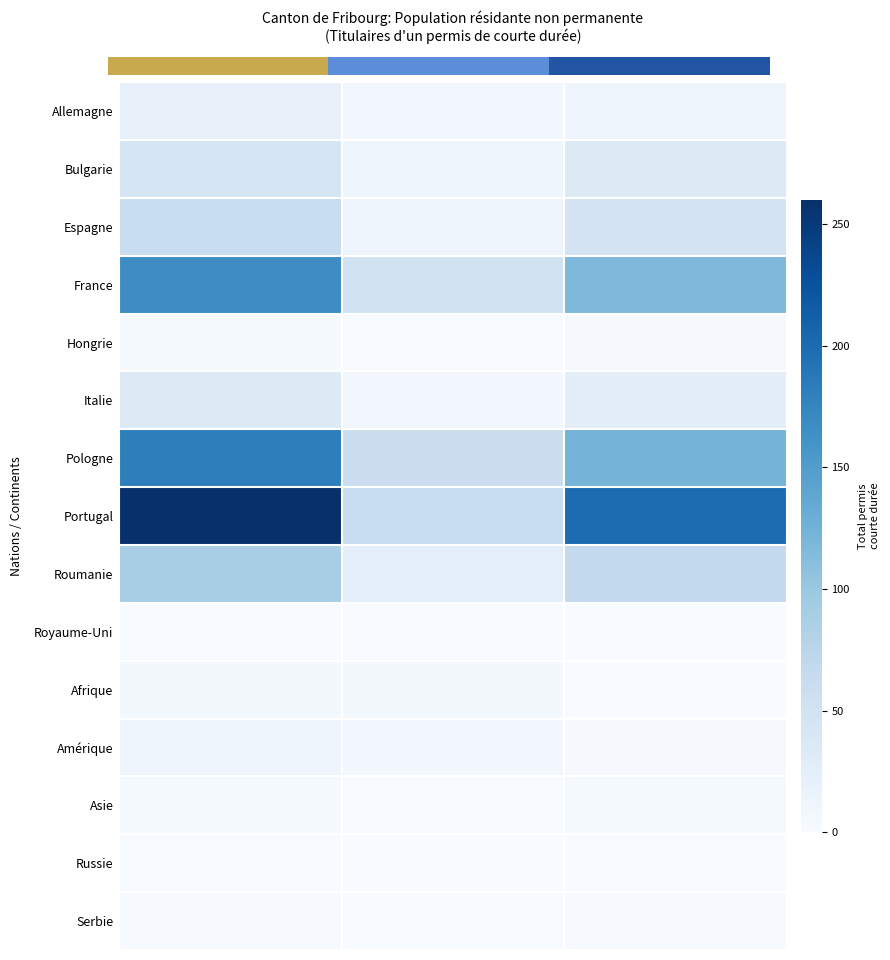

List the series in order of their peak value, lowest first.

Russie, Royaume-Uni, Serbie, Hongrie, Asie, Afrique, Amérique, Allemagne, Italie, Bulgarie, Espagne, Roumanie, France, Pologne, Portugal